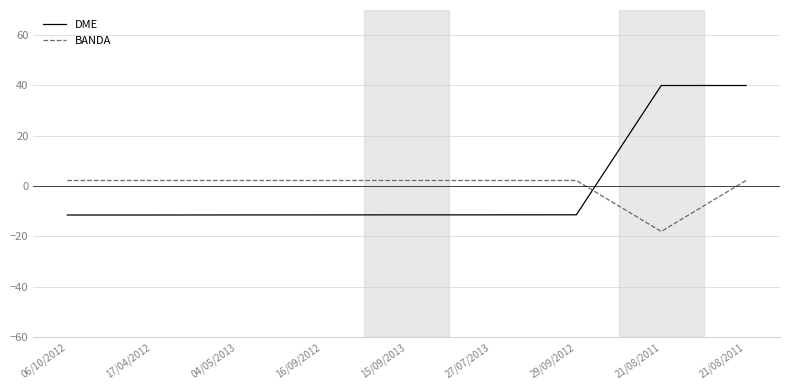

What are all the series names shown in the legend?

DME, BANDA